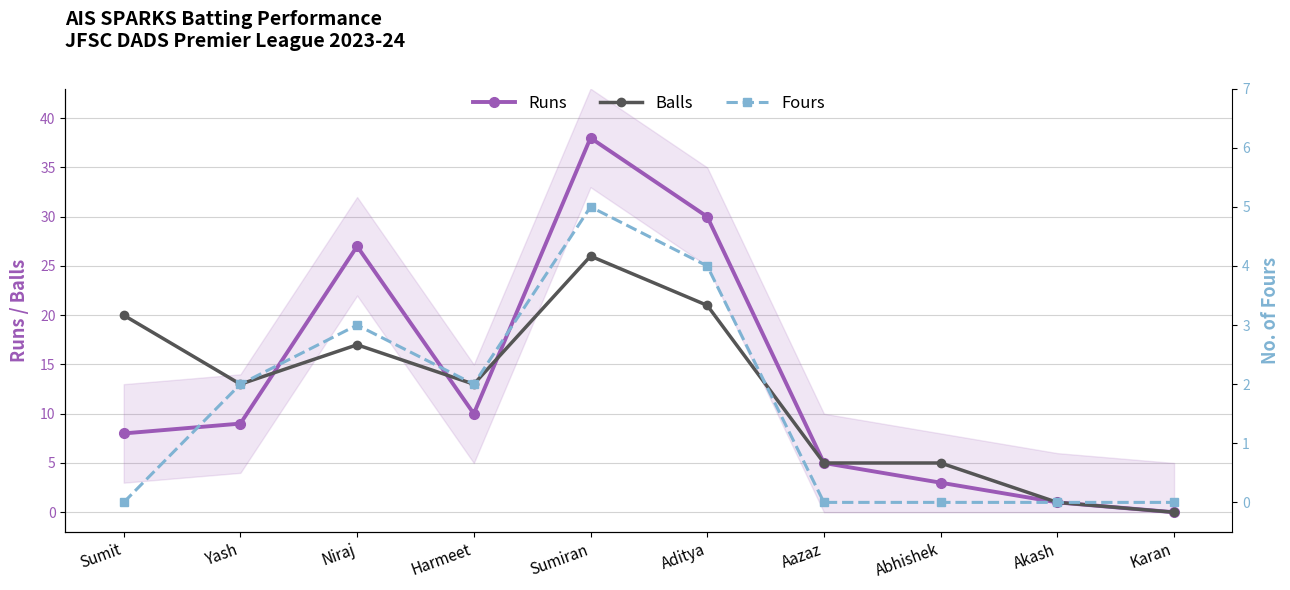

Does the chart display data point markers on the line(s)?

Yes